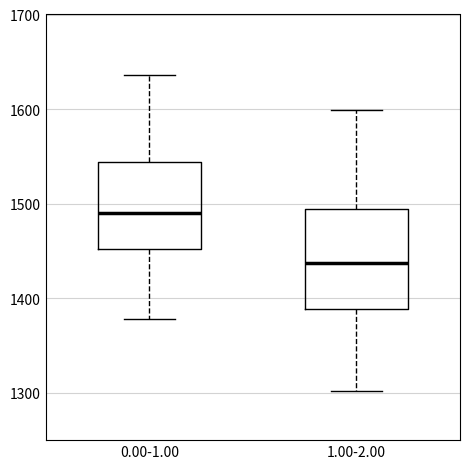

Reading left to right, transcribe this box plot: for each box, give where its median line is, the range the box spans, and where its two whiskers end, as read against the y-axis. The values are not printed on the chart, so give them approximately, as read against the axis.

0.00-1.00: median 1490, box 1450 to 1540, whiskers 1380 to 1640
1.00-2.00: median 1440, box 1390 to 1490, whiskers 1300 to 1600